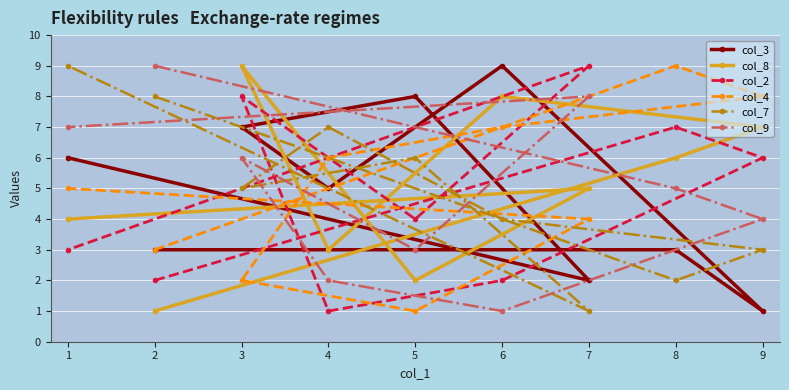

The value of col_7 at 6 is 5. True or false?

False